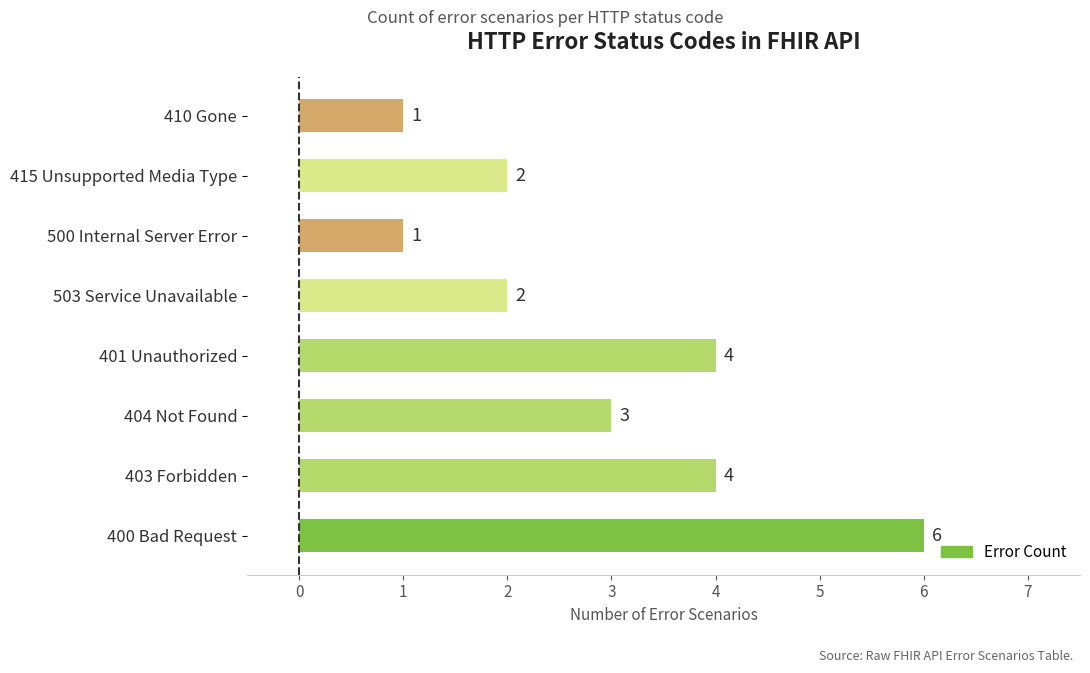

What is the maximum value shown in the chart?

6